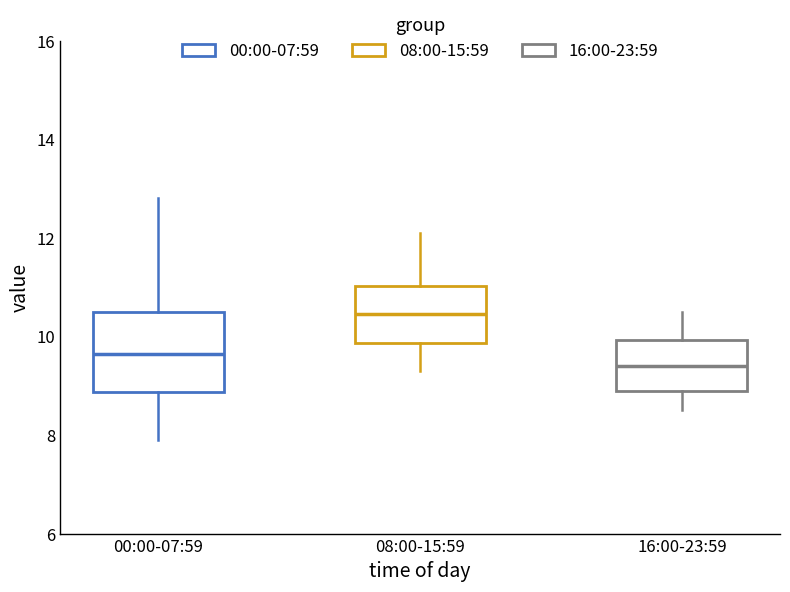

Where does the upper whisker of the box for 16:00-23:59 end on the y-axis? The values are not printed on the chart, so give them approximately, as read against the axis.

10.6